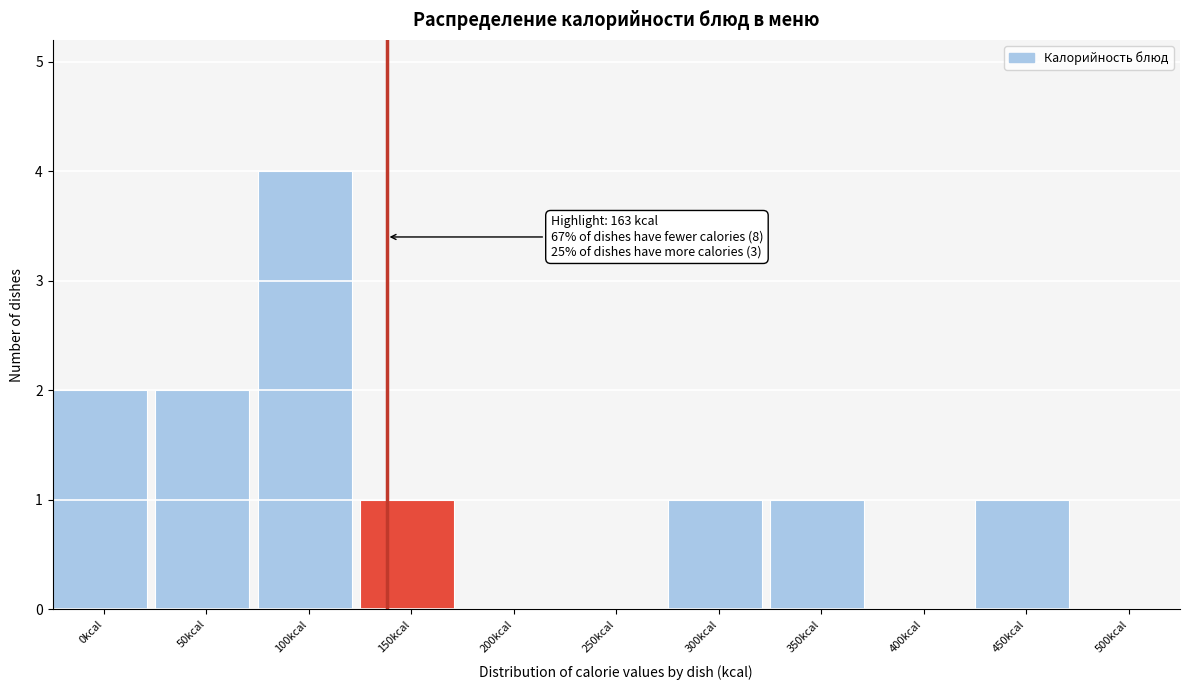

Reading left to right, transcribe all the data shown in this chart.

0kcal=2	50kcal=2	100kcal=4	150kcal=1	200kcal=0	250kcal=0	300kcal=1	350kcal=1	400kcal=0	450kcal=1	500kcal=0